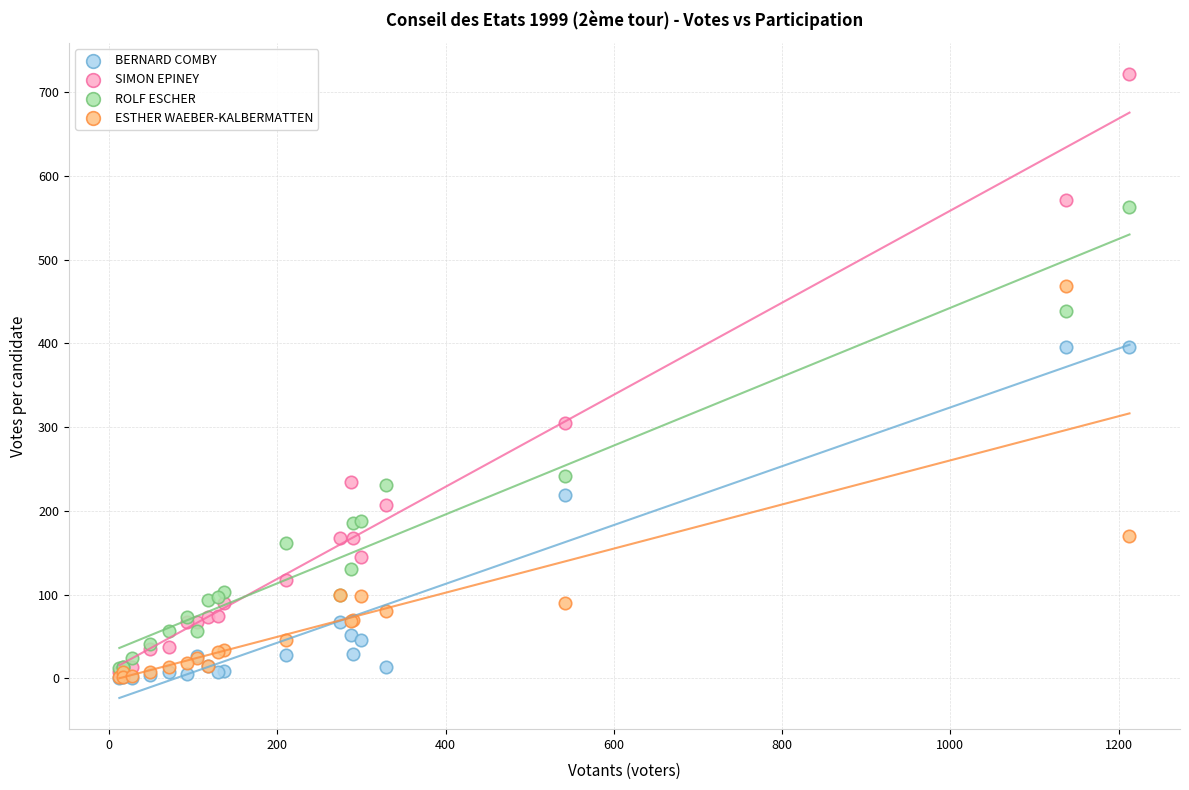

In the ROLF ESCHER series, what Y value is closest to 287?

242